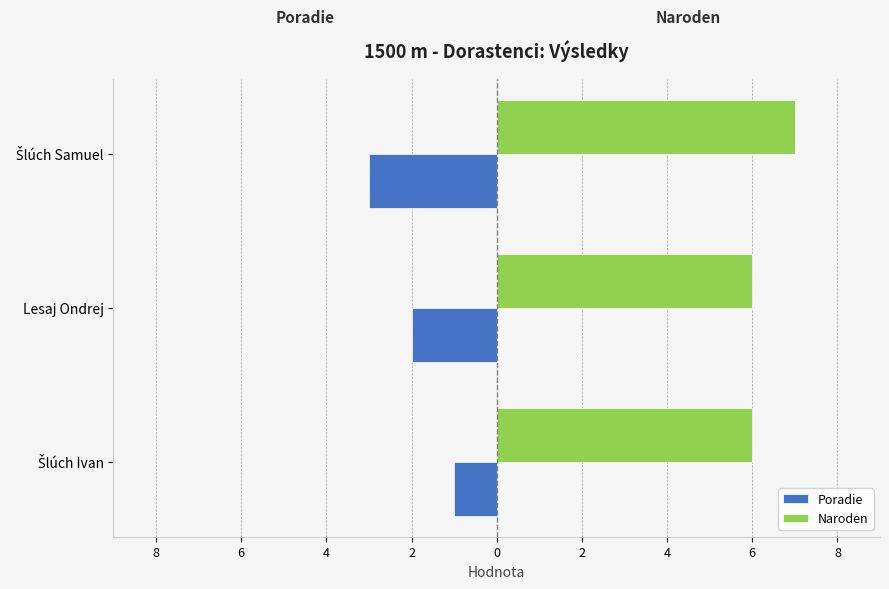

Which series has the largest range (max minus min)?

Poradie